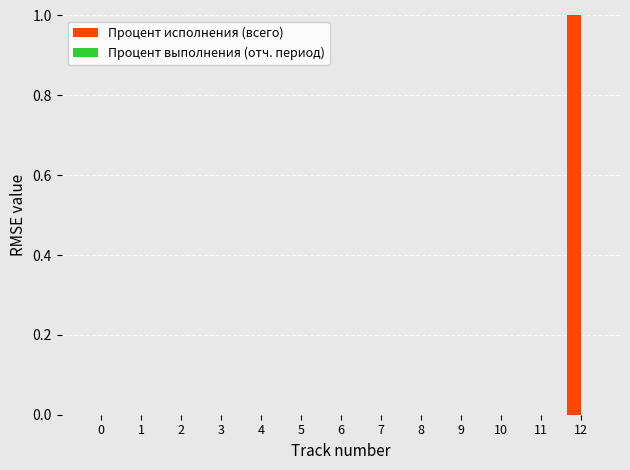

Reading right to left, what are all the values shown in this chart?

12=1	11=0	10=0	9=0	8=0	7=0	6=0	5=0	4=0	3=0	2=0	1=0	0=0